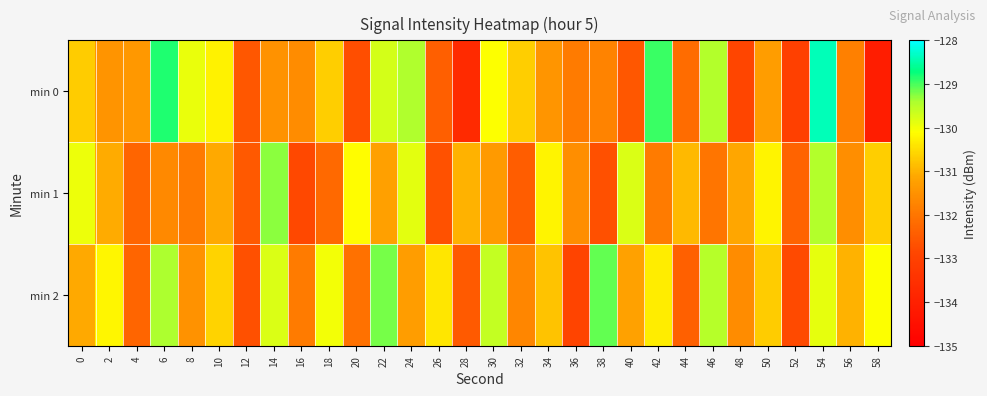

Rank the series by their maximum value, from lowest to highest.

min 1, min 2, min 0